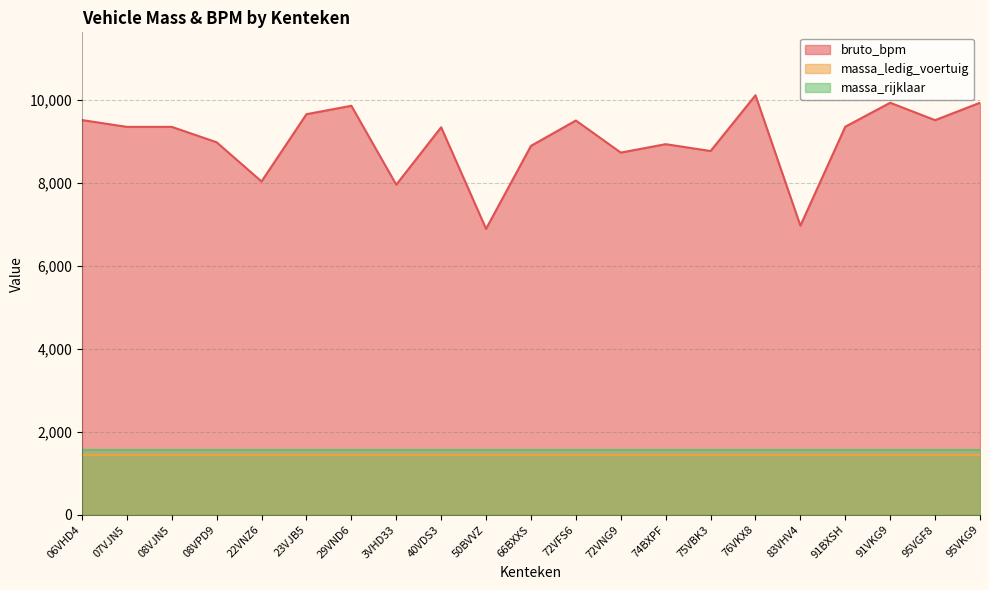

Between 50BVVZ and 66BXXS, which series saw the biggest shift?

bruto_bpm